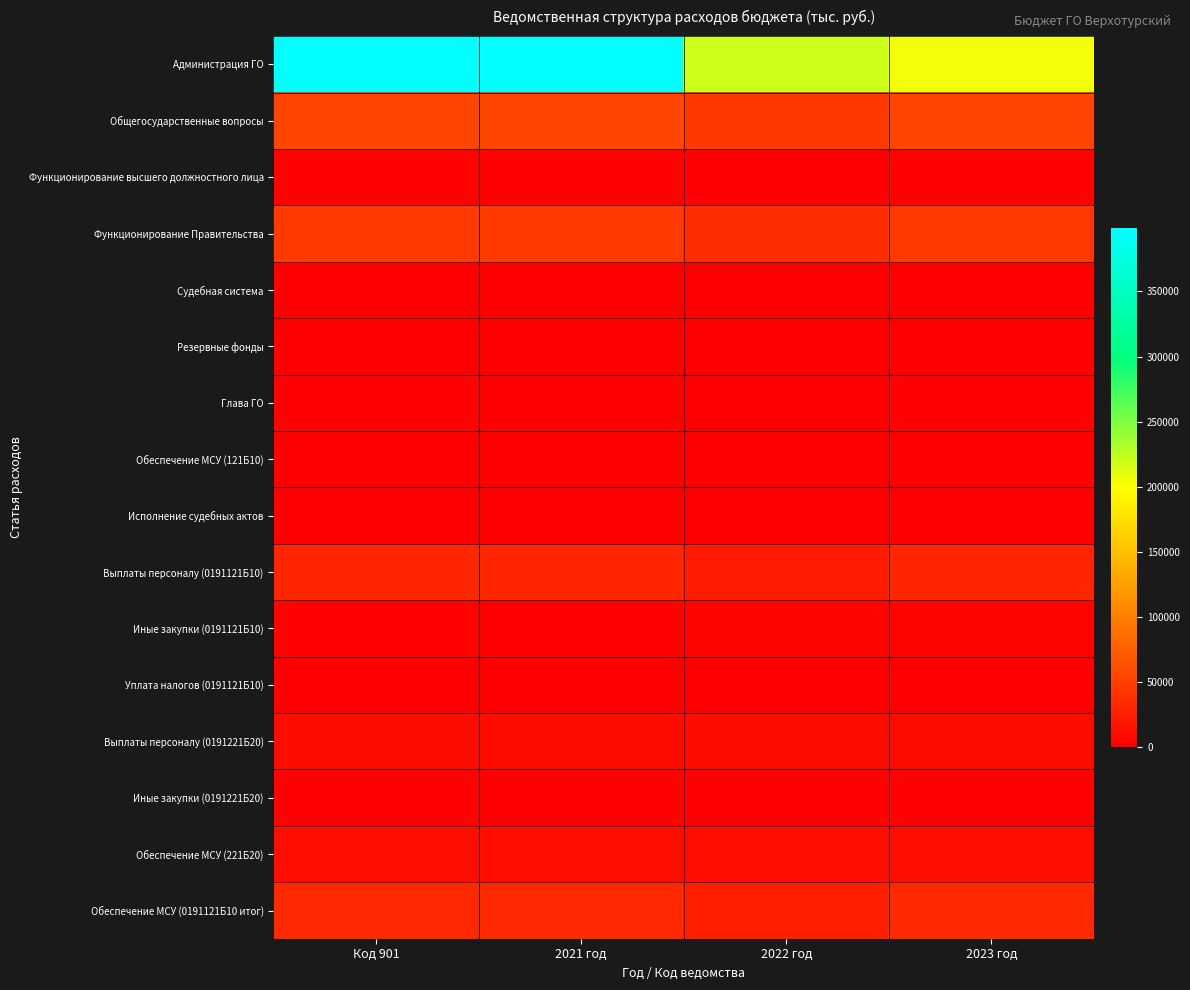

Reading right to left, transcribe all the data shown in this chart.

Администрация ГО: 2023 год=204487.4	2022 год=219058.8	2021 год=398648.6	Код 901=398648.6
Общегосударственные вопросы: 2023 год=54912.3	2022 год=44698.8	2021 год=54877.3	Код 901=54877.3
Функционирование высшего должностного лица: 2023 год=2571.8	2022 год=1871.8	2021 год=2571.8	Код 901=2571.8
Функционирование Правительства: 2023 год=45755.9	2022 год=36299.8	2021 год=45196.0	Код 901=45196.0
Судебная система: 2023 год=4.9	2022 год=127.3	2021 год=12.5	Код 901=12.5
Резервные фонды: 2023 год=50.0	2022 год=50.0	2021 год=687.8	Код 901=687.8
Глава ГО: 2023 год=2229.8	2022 год=1529.8	2021 год=2229.8	Код 901=2229.8
Обеспечение МСУ (121Б10): 2023 год=342.0	2022 год=342.0	2021 год=342.0	Код 901=342.0
Исполнение судебных актов: 2023 год=0.0	2022 год=0.0	2021 год=16.1	Код 901=16.1
Выплаты персоналу (0191121Б10): 2023 год=30633.7	2022 год=21147.6	2021 год=30633.7	Код 901=30633.7
Иные закупки (0191121Б10): 2023 год=3171.9	2022 год=3171.9	2021 год=2565.9	Код 901=2565.9
Уплата налогов (0191121Б10): 2023 год=52.0	2022 год=52.0	2021 год=52.0	Код 901=52.0
Выплаты персоналу (0191221Б20): 2023 год=10263.0	2022 год=10293.0	2021 год=10293.0	Код 901=10293.0
Иные закупки (0191221Б20): 2023 год=1635.3	2022 год=1635.3	2021 год=1635.3	Код 901=1635.3
Обеспечение МСУ (221Б20): 2023 год=11898.3	2022 год=11928.3	2021 год=11928.3	Код 901=11928.3
Обеспечение МСУ (0191121Б10 итог): 2023 год=33857.6	2022 год=24371.5	2021 год=33251.6	Код 901=33251.6